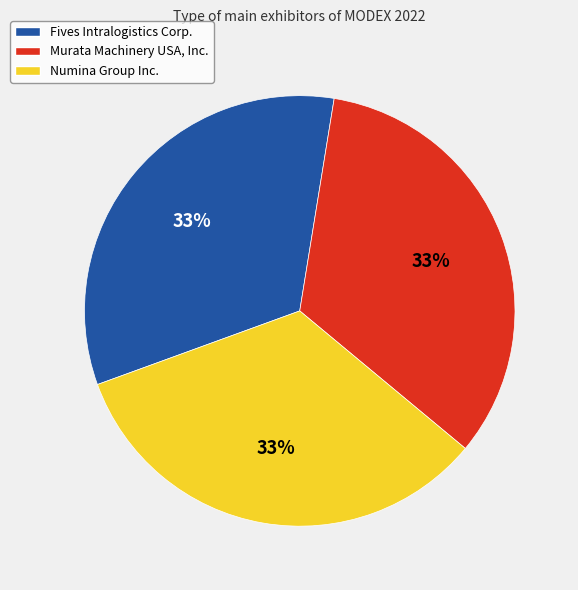

Combined, do Murata Machinery USA, Inc. and Numina Group Inc. account for over 50%?

Yes